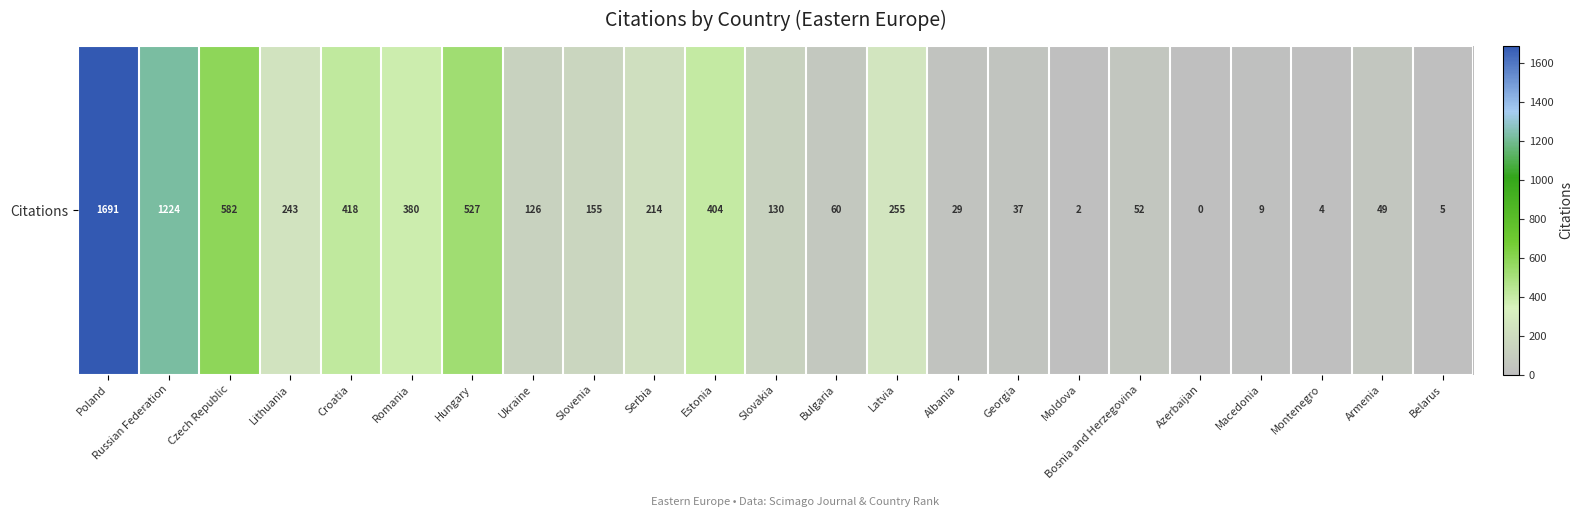

What is the ratio of the value at Slovenia to the value at Slovakia?

1.2